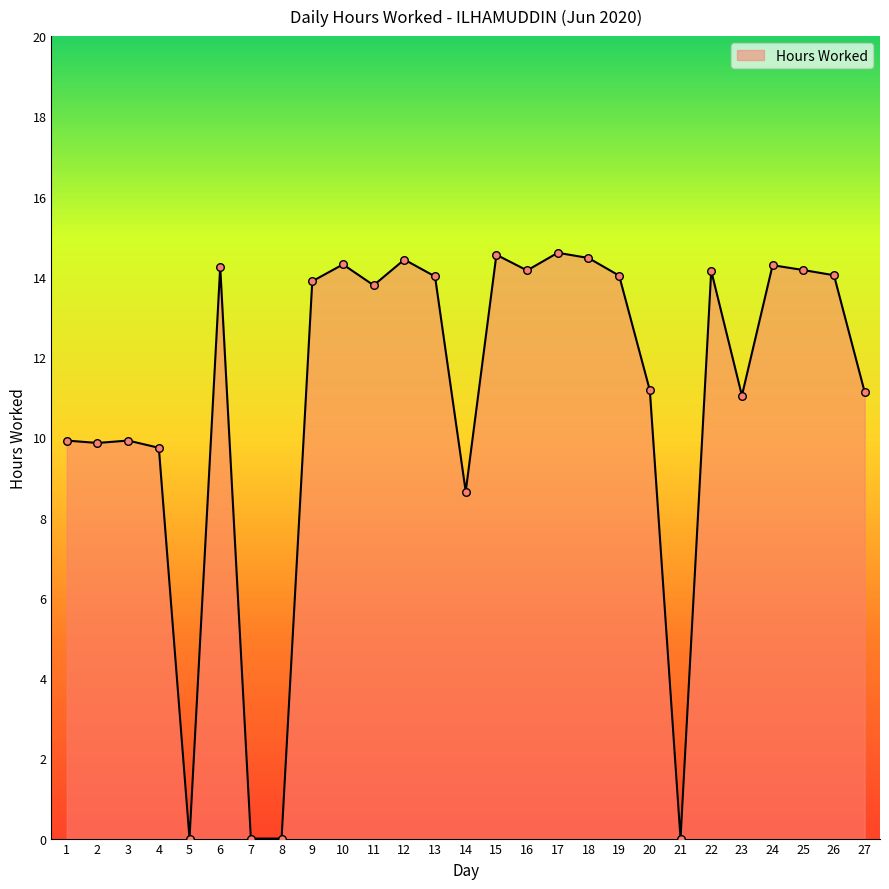

Approximately how many times larger is the value at 18 compared to 13?

1.0